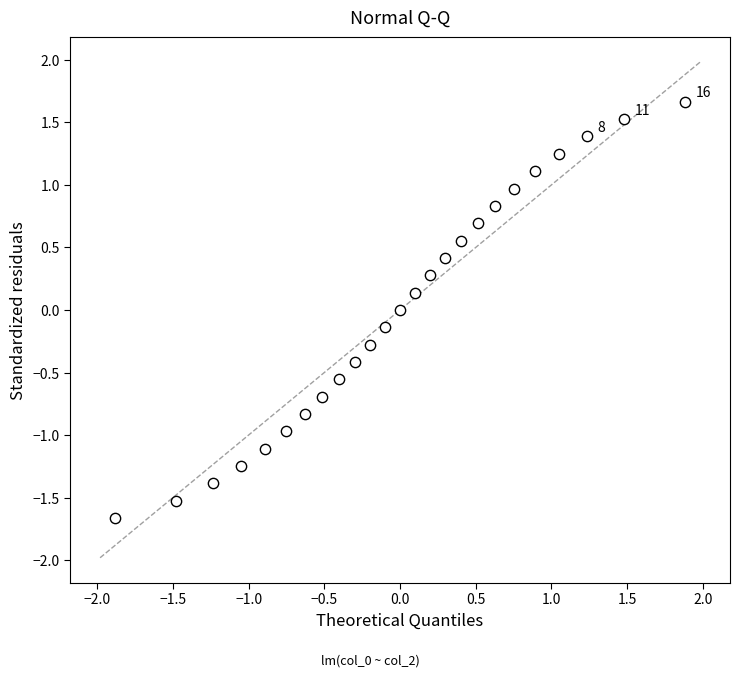

What is the range of X values (max minus min)?

3.8